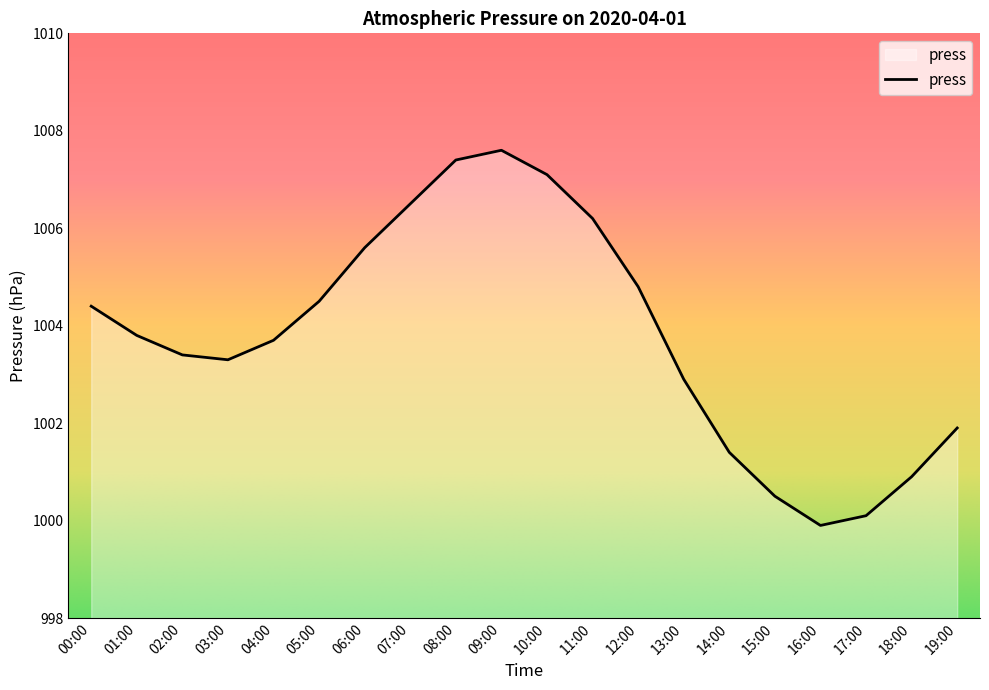

What position from the left is 14:00?

15